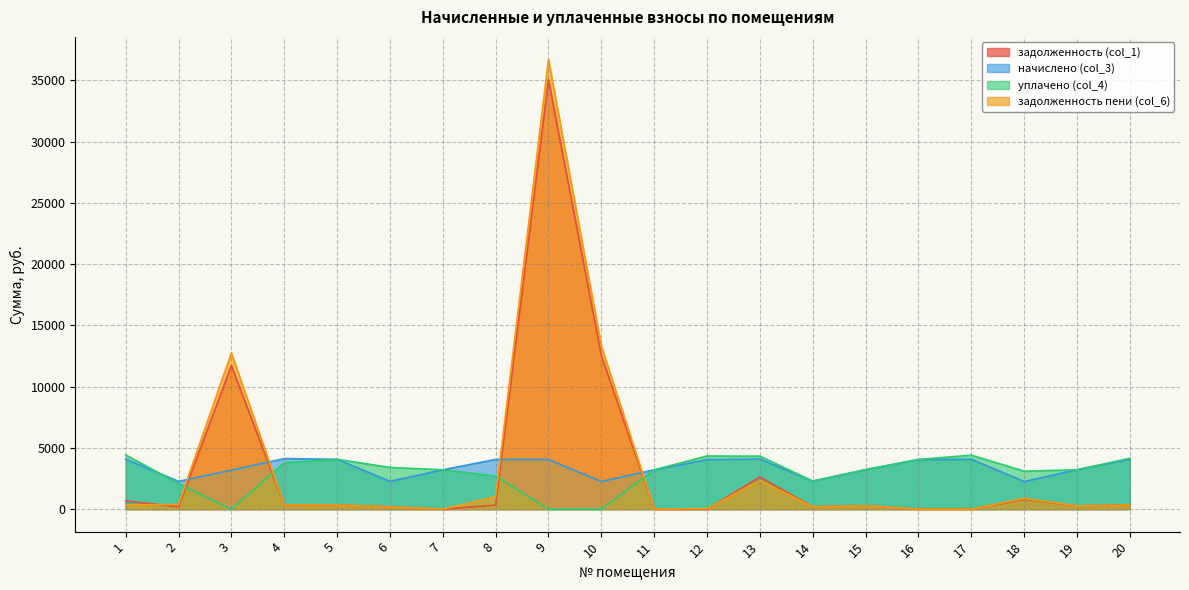

How many values in уплачено (col_4) are above zero?

17